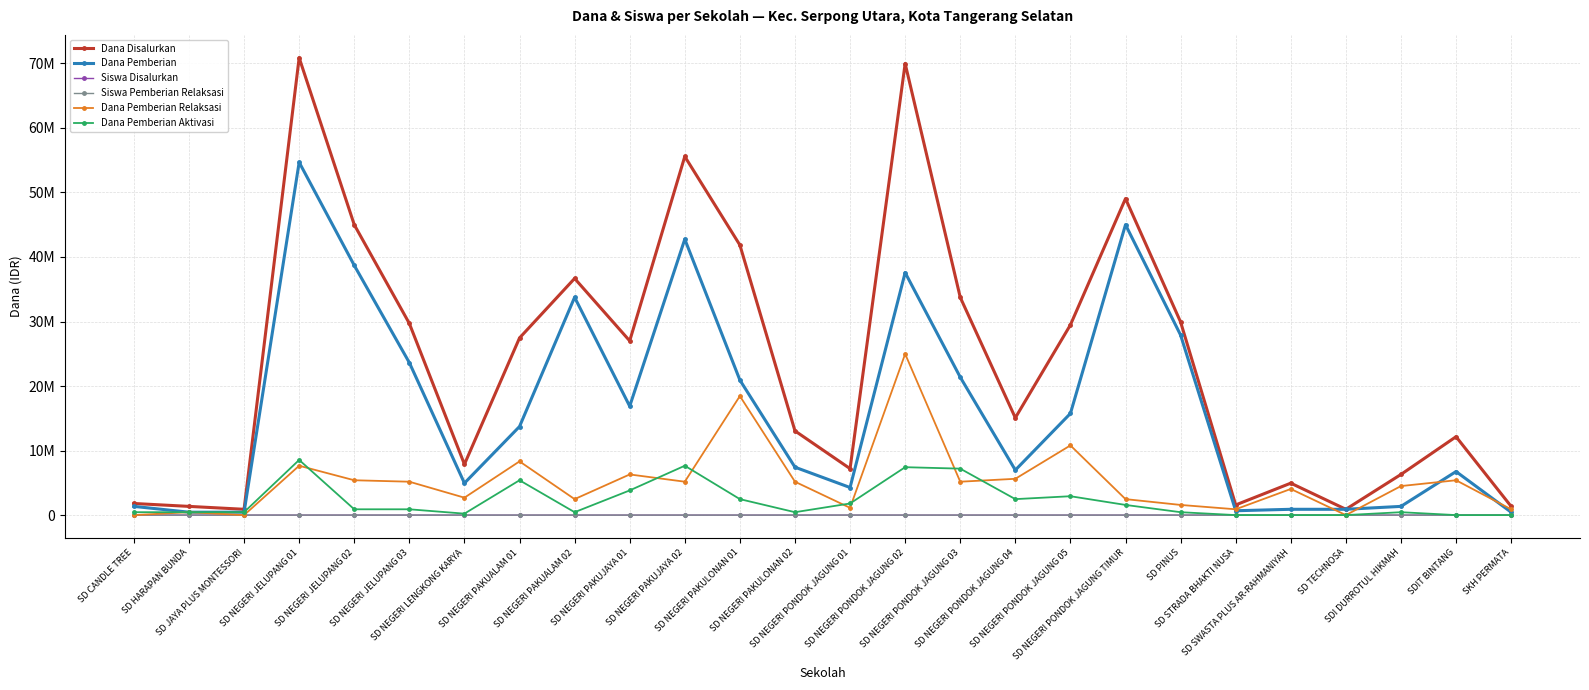

True or false: Dana Disalurkan has more than 1 interior local peaks.

True